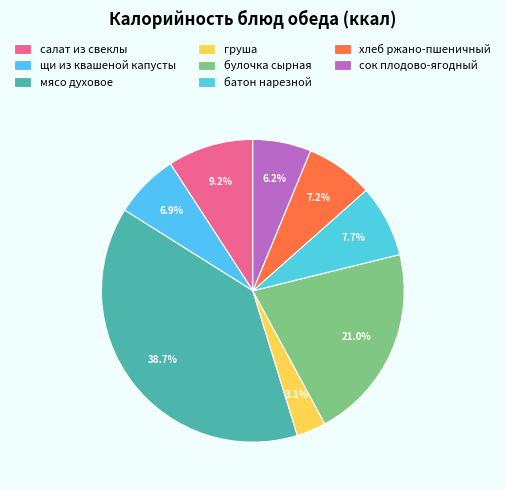

To the nearest percent, what portion does груша represent?

3%